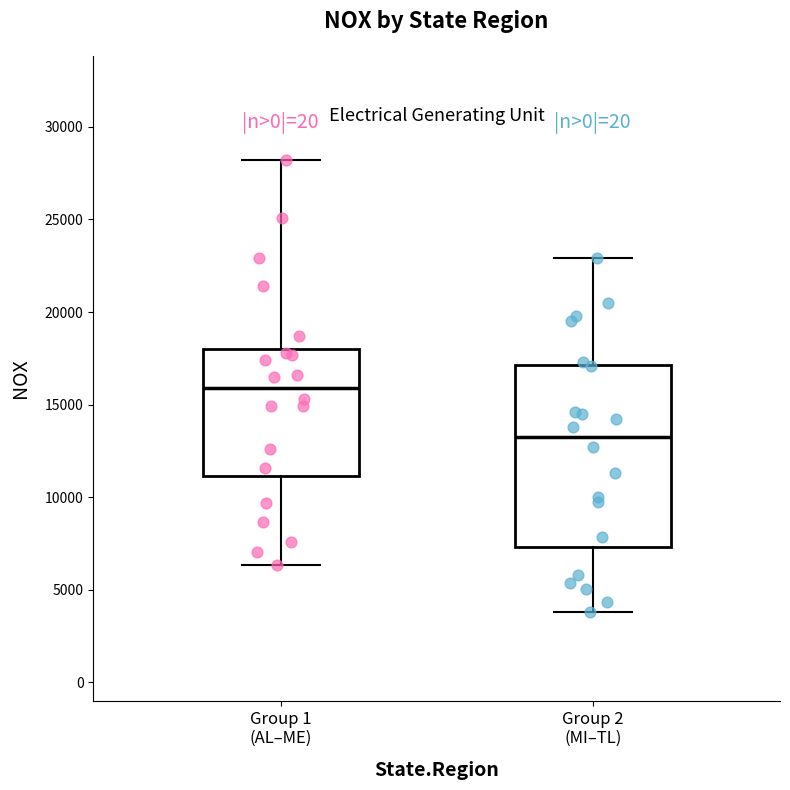

Reading left to right, transcribe this box plot: for each box, give where its median line is, the range the box spans, and where its two whiskers end, as read against the y-axis. The values are not printed on the chart, so give them approximately, as read against the axis.

Group 1 (AL–ME): median 16000, box 11000 to 18000, whiskers 6500 to 28000
Group 2 (MI–TL): median 13500, box 7500 to 17000, whiskers 4000 to 23000